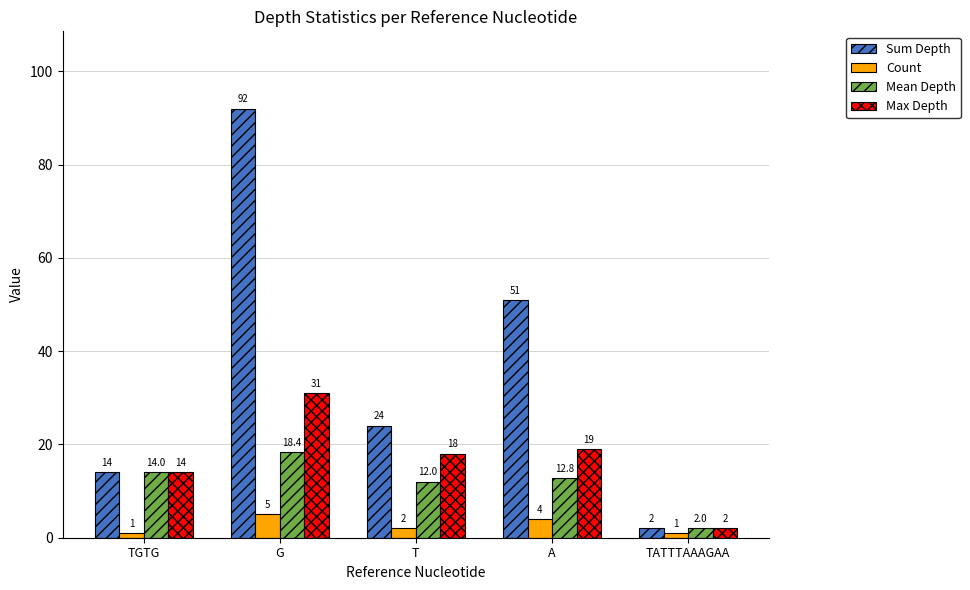

The value of Sum Depth at TGTG is 14.0. True or false?

True